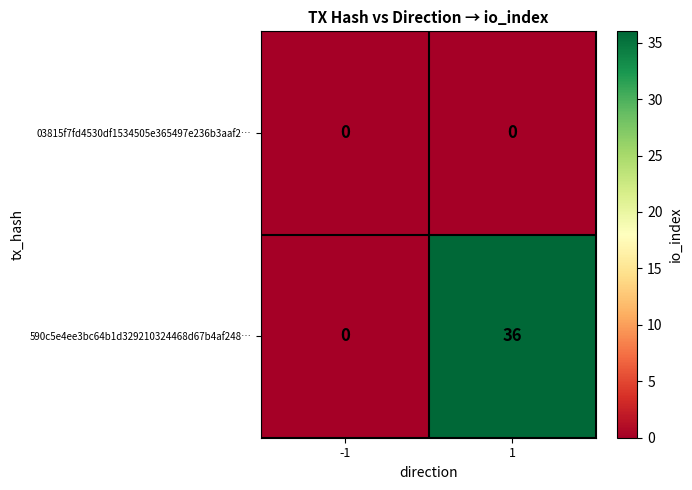

True or false: 03815f7fd4530df1534505e365497e236b3aaf2… has a value of 0 at 1.

True